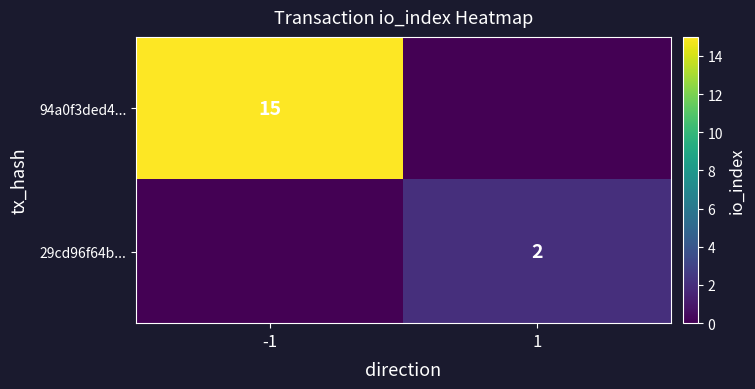

Is it true that 29cd96f64b... equals 1 at 1?

False